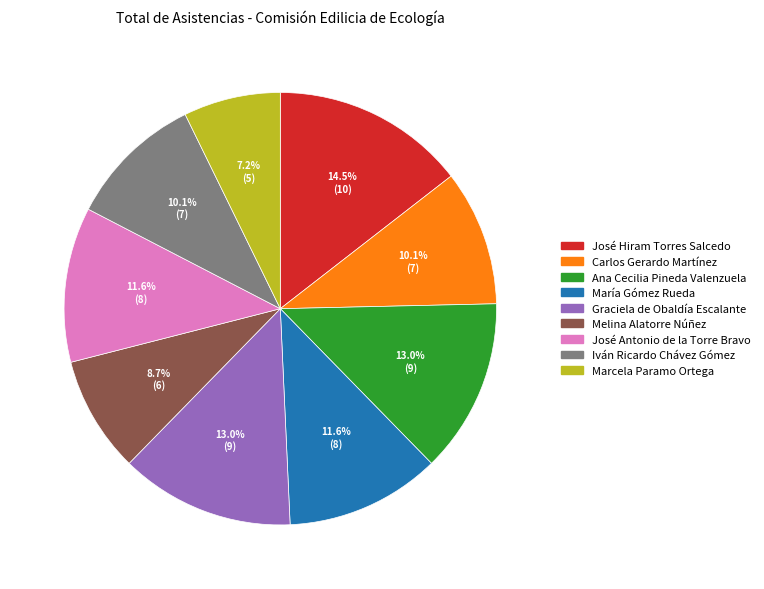

Is the sum of Iván Ricardo Chávez Gómez and Marcela Paramo Ortega greater than half?

No